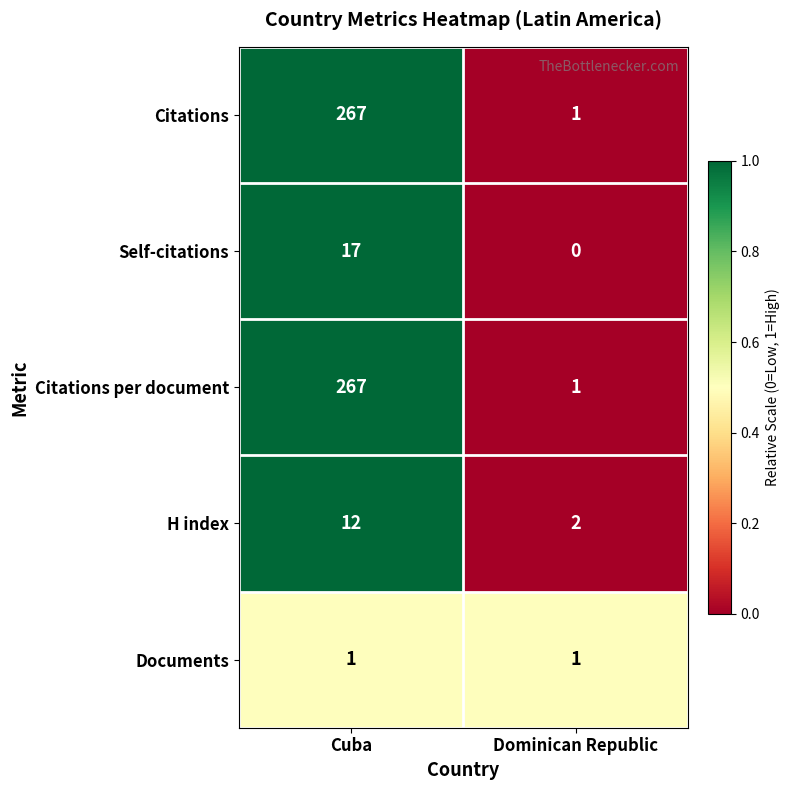

Read the Self-citations value at Cuba.

17